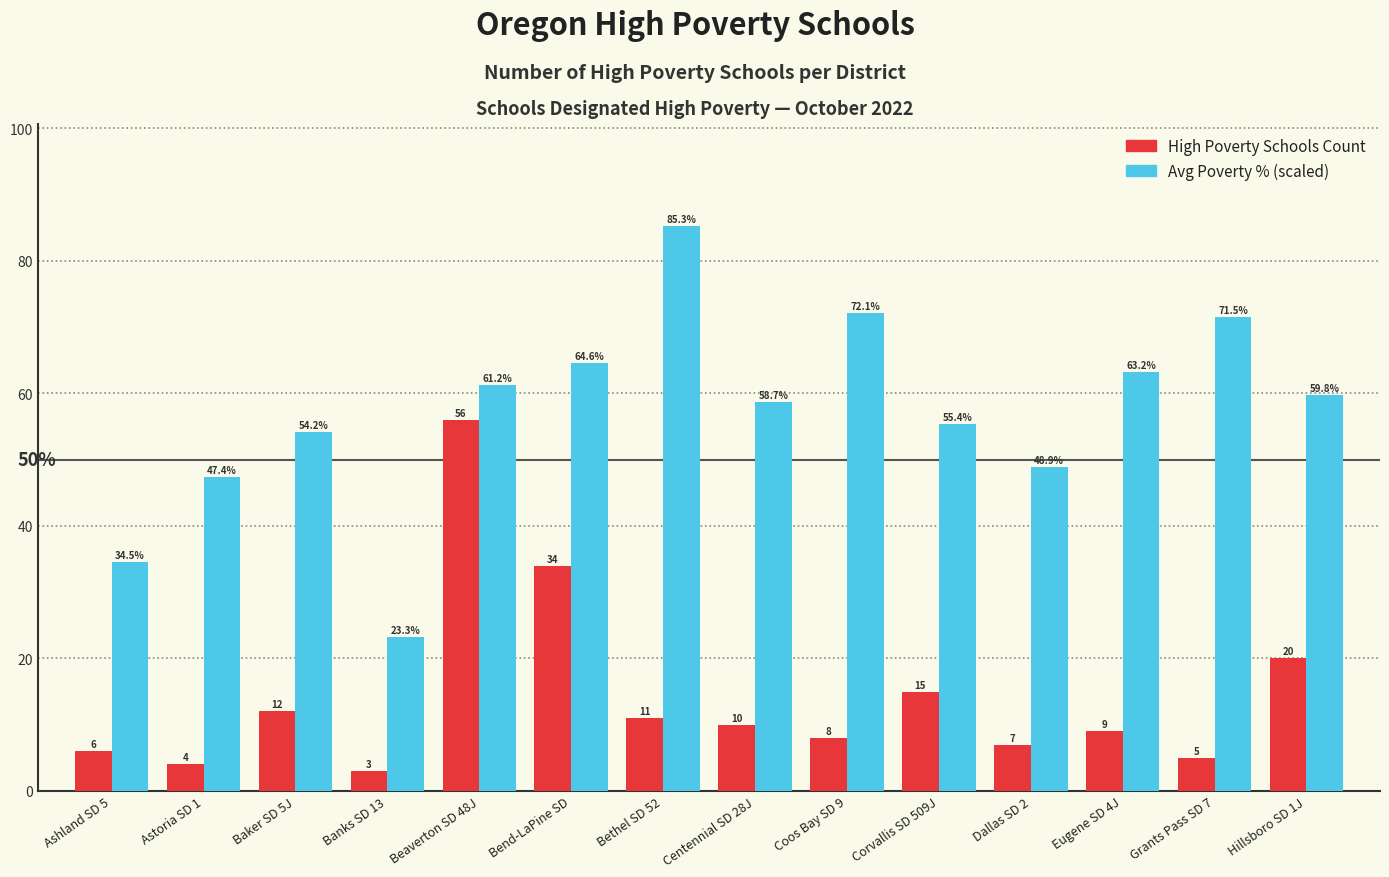

What is the label of the 8th bar from the right?

Bethel SD 52